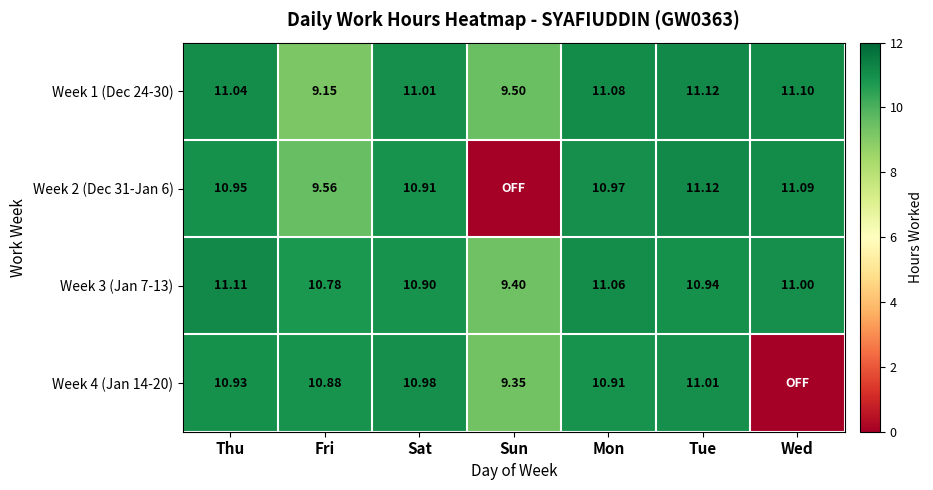

Where is Week 1 (Dec 24-30) nearest to the value 10?

Sun